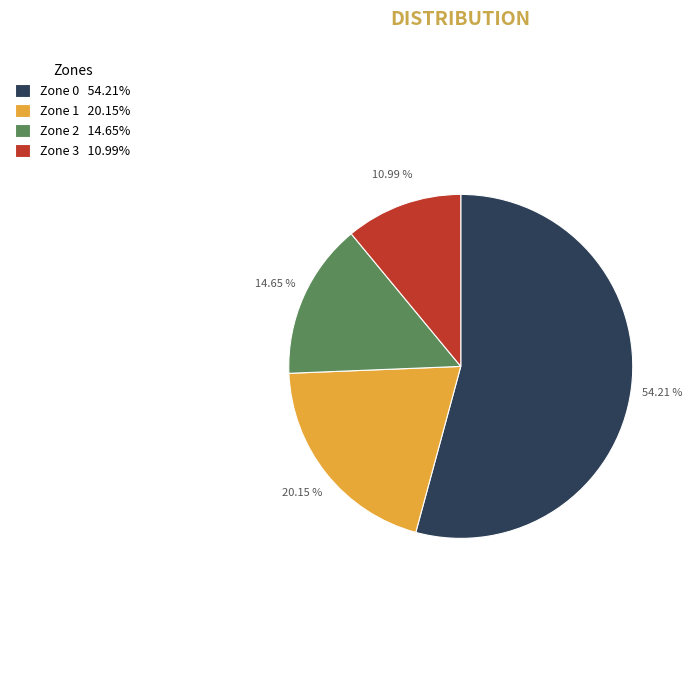

To the nearest percent, what percentage of the pie is Zone 3?

11%